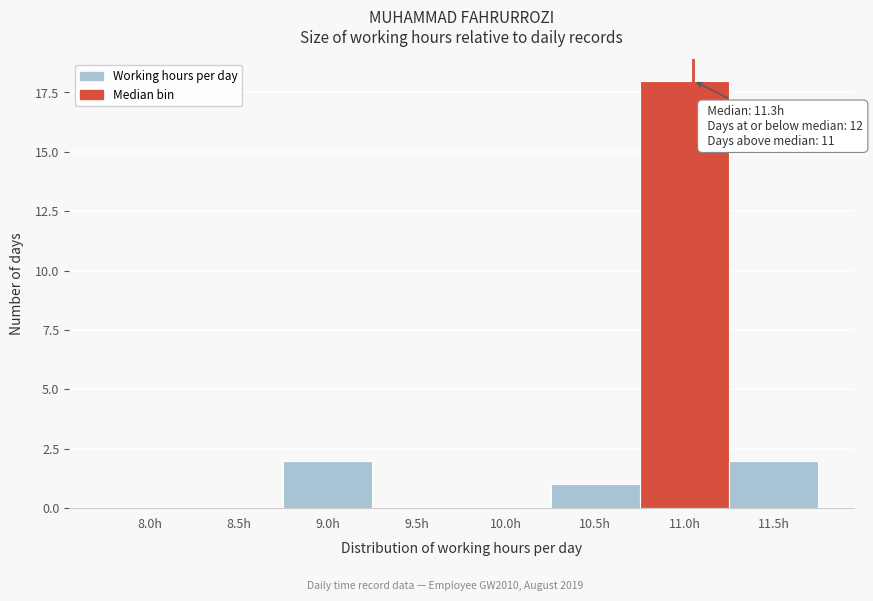

Reading left to right, what are all the values shown in this chart?

8.0h=0	8.5h=0	9.0h=2	9.5h=0	10.0h=0	10.5h=1	11.0h=18	11.5h=2